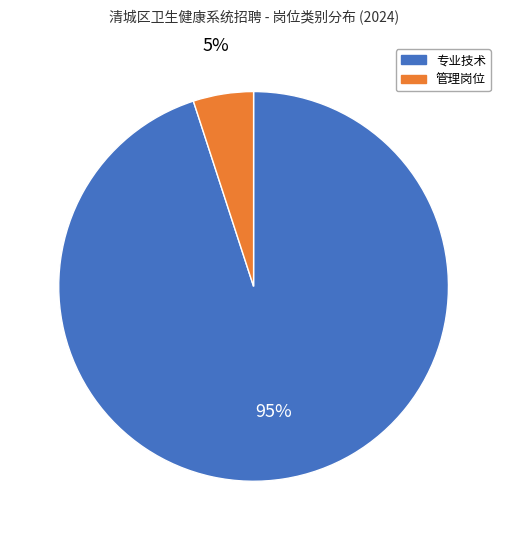

Which slice is the smallest?

管理岗位